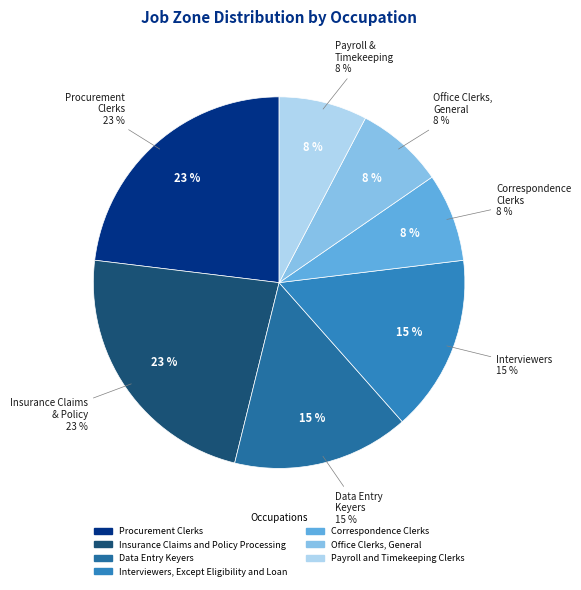

Which category has the smallest portion of the pie?

Correspondence Clerks